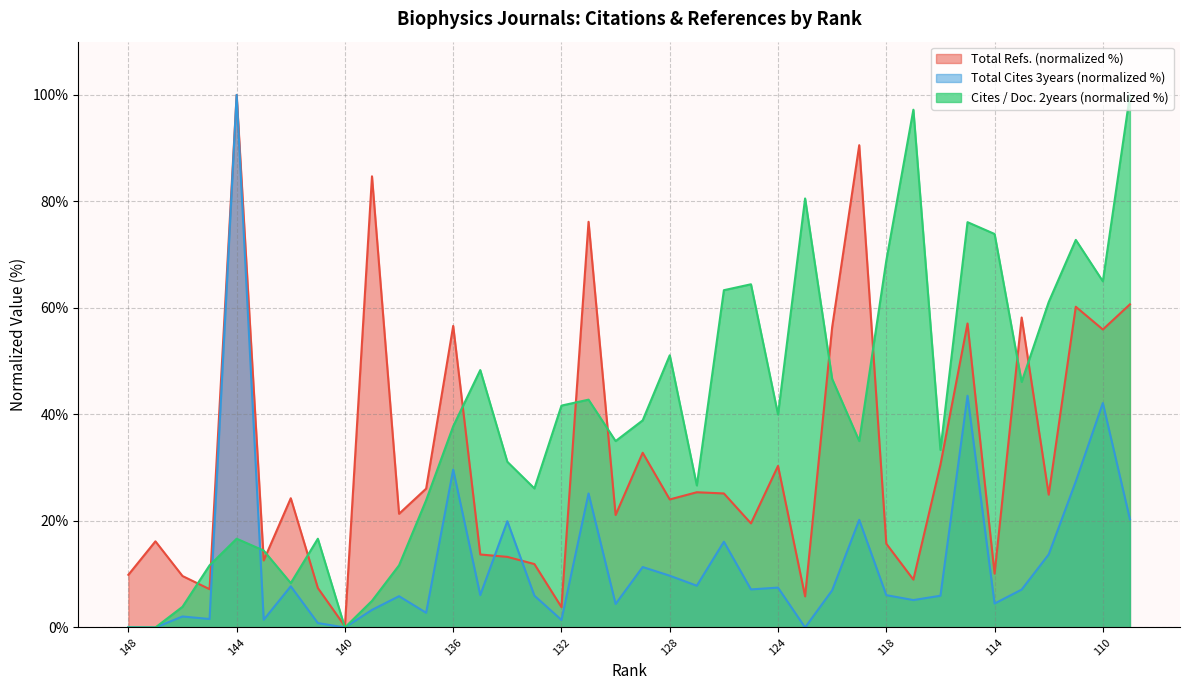

Where do Total Cites (3years) and Total Refs. first cross each other?

135 and 134